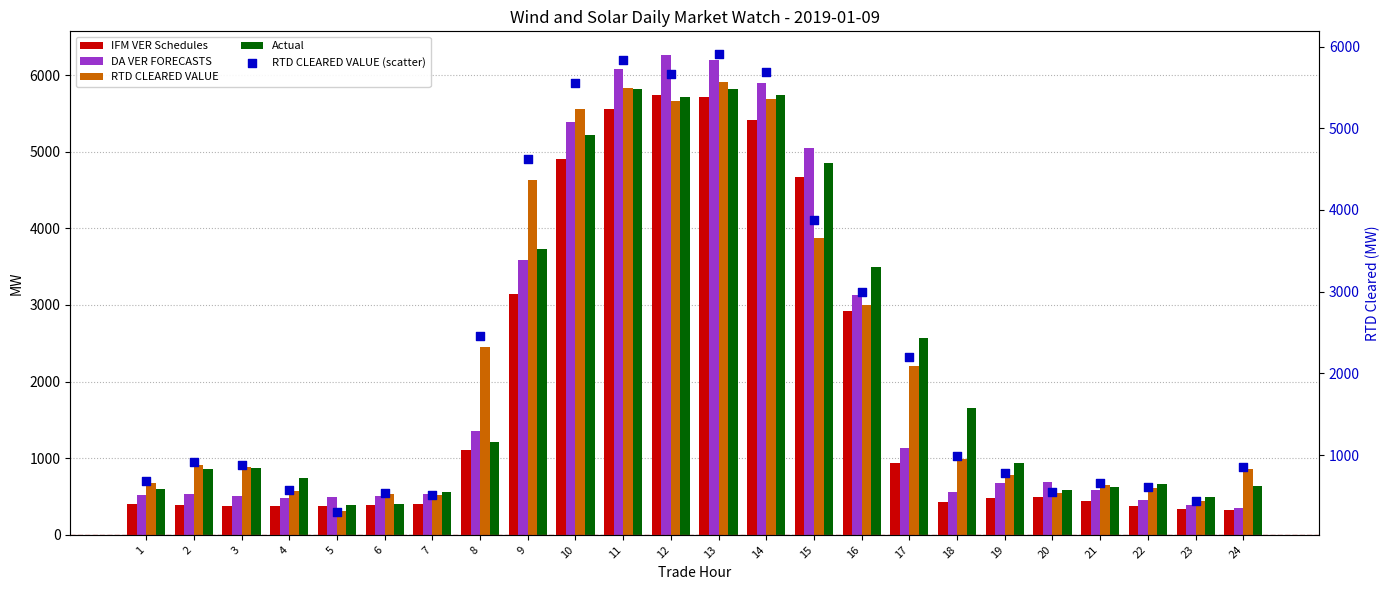

Which series has the largest Y range (max minus min)?

DA VER FORECASTS